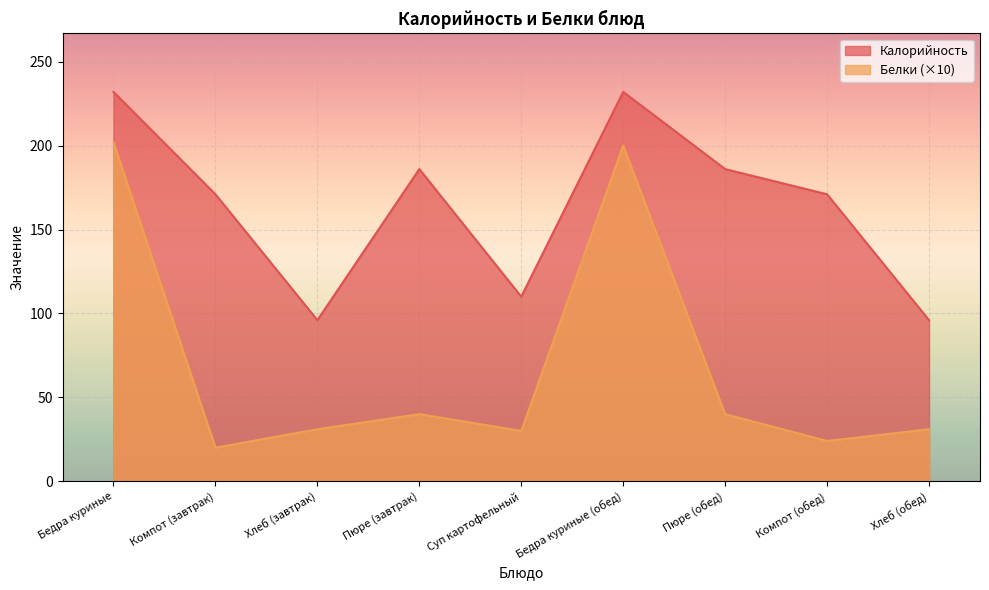

The value of Калорийность at Пюре (завтрак) is 186. True or false?

True